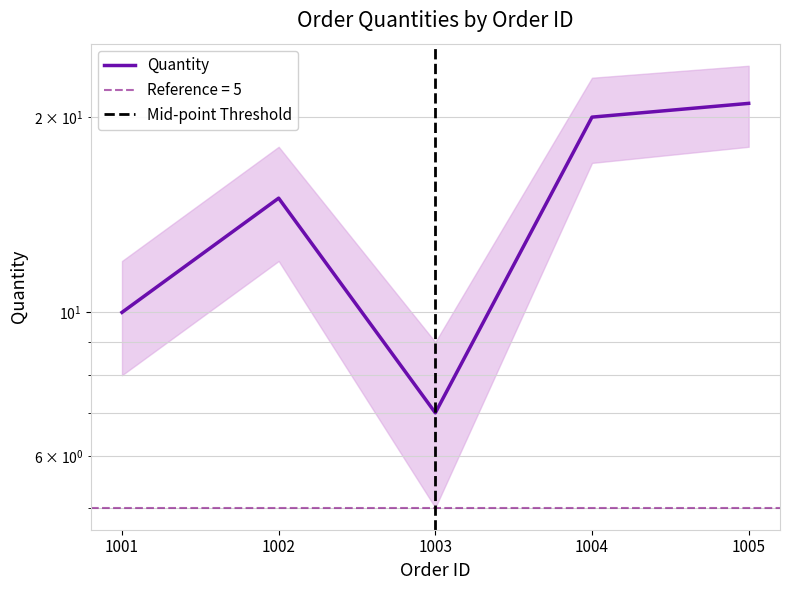

True or false: the data shows 33 at 1005.

False